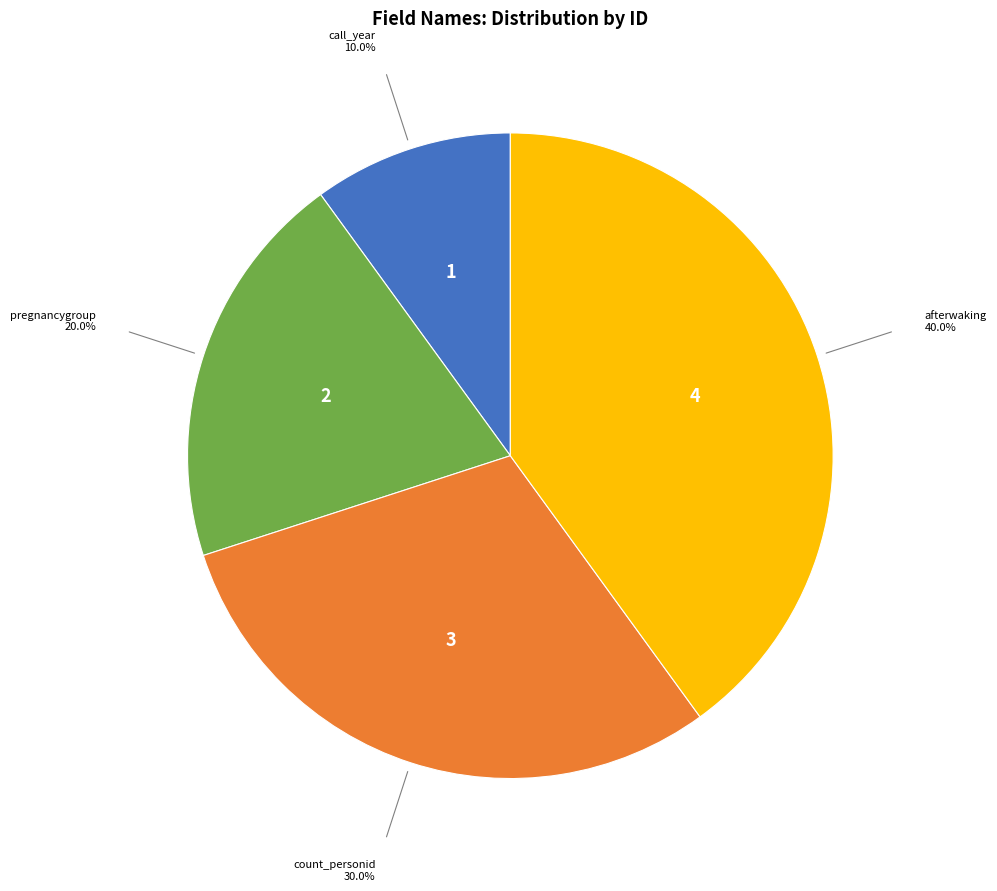

Count the number of slices in the pie.

4